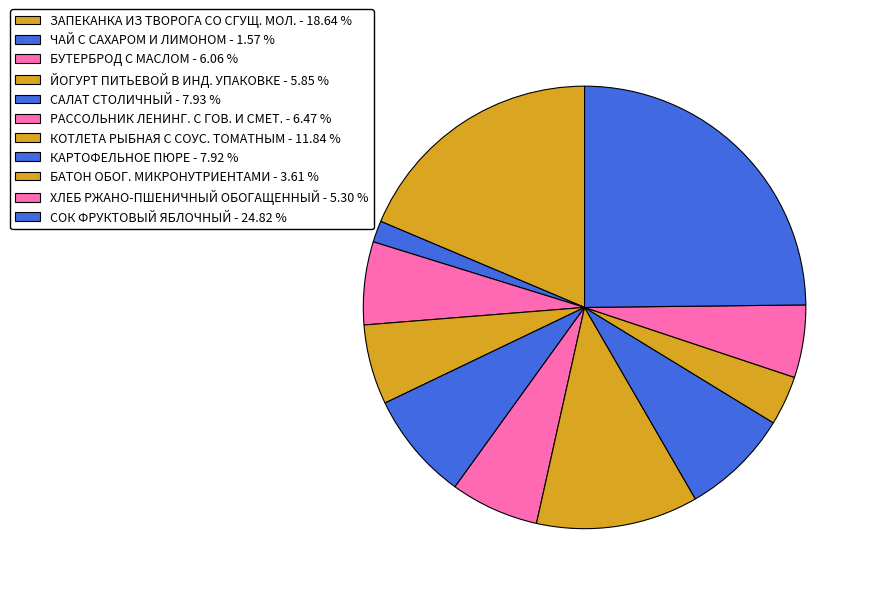

Count the number of slices in the pie.

11